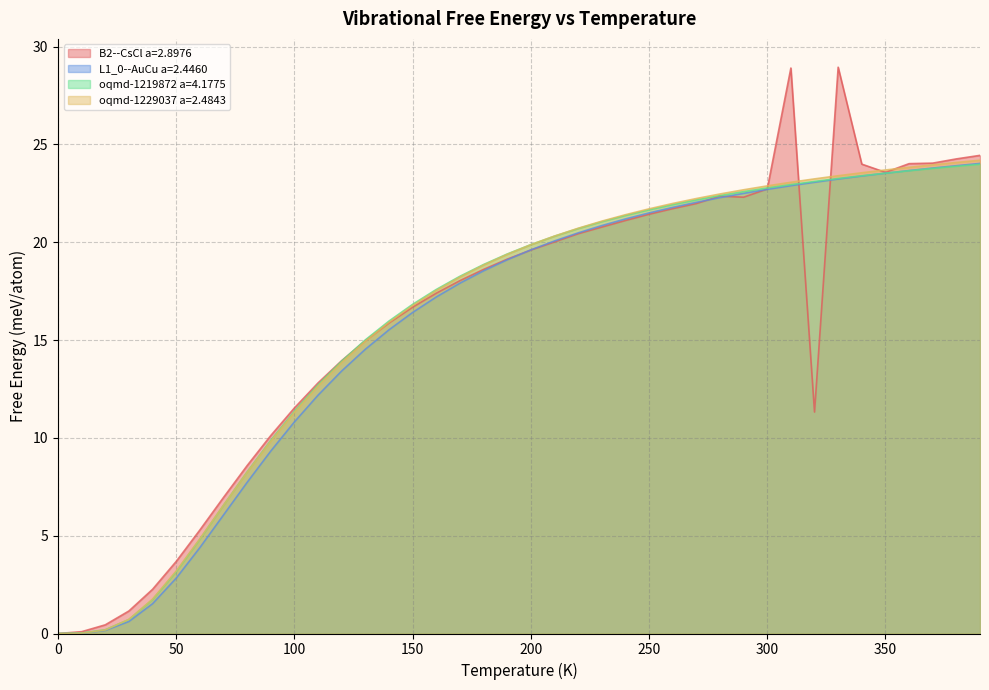

Which has a higher value, 300.0 or 220.0?

300.0